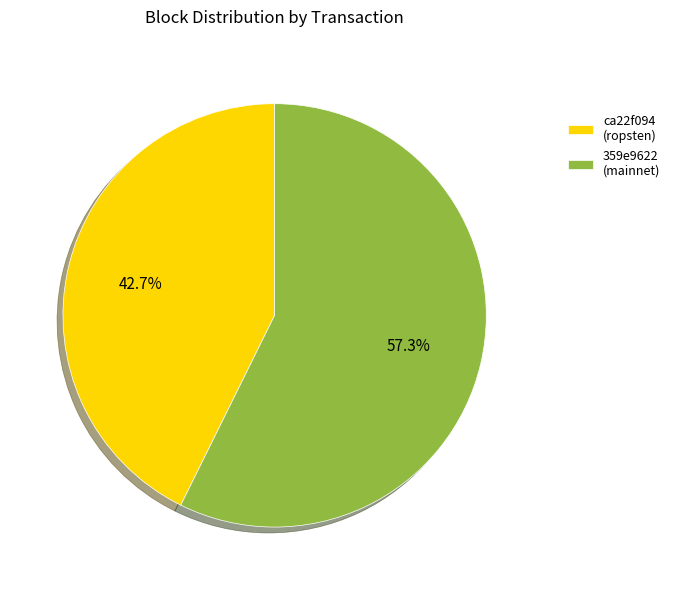

Rank the categories by value from highest to lowest.

359e9622 (mainnet), ca22f094 (ropsten)